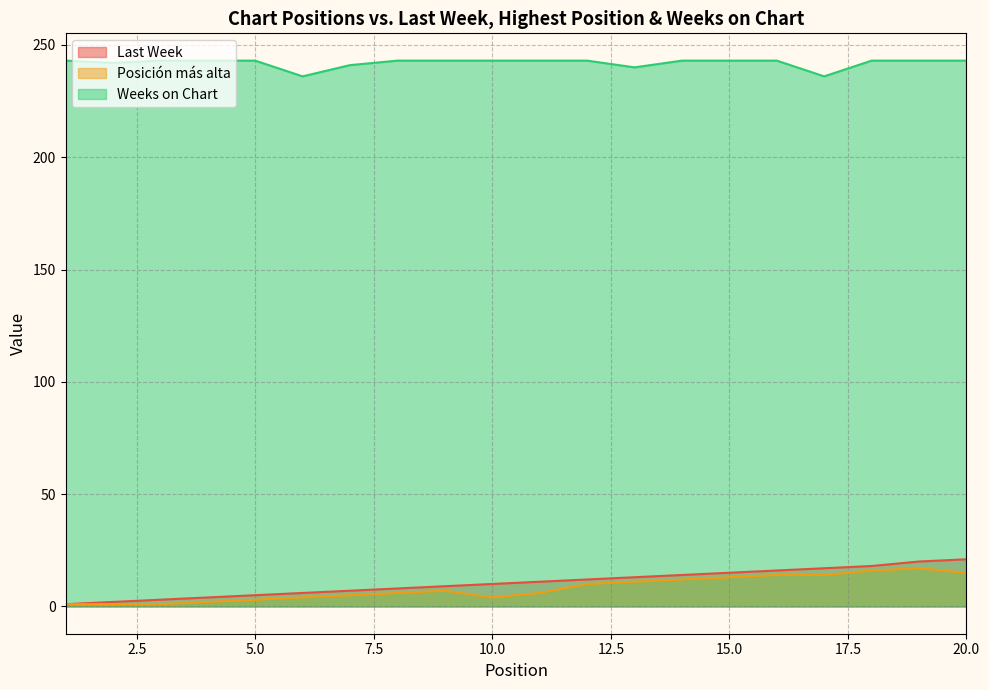

At 18, list the series in order from smallest to largest.

Posición más alta, Last Week, Weeks on Chart